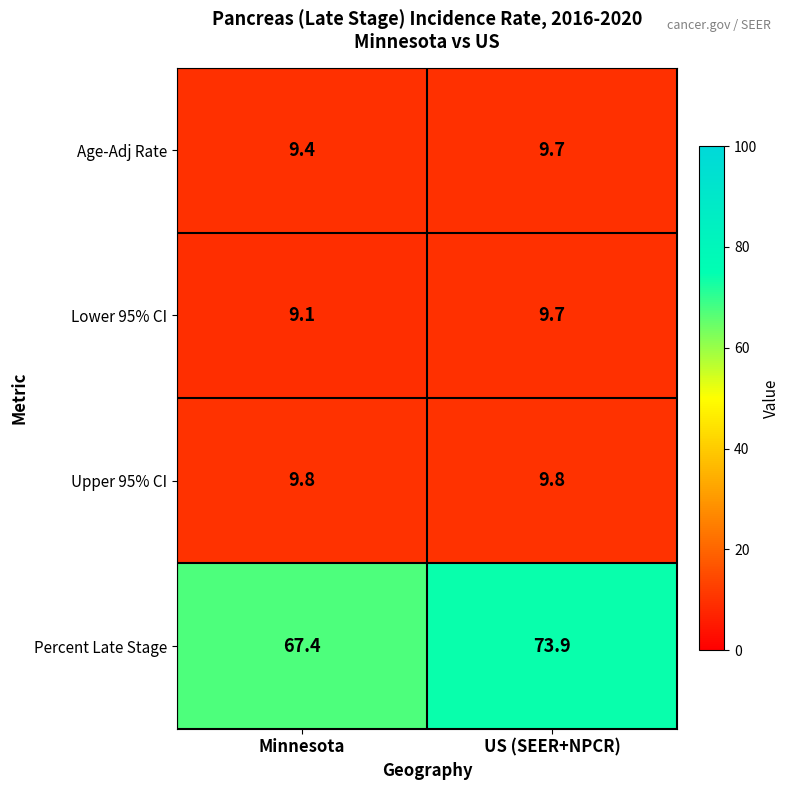

Read the Lower 95% CI value at US (SEER+NPCR).

9.7